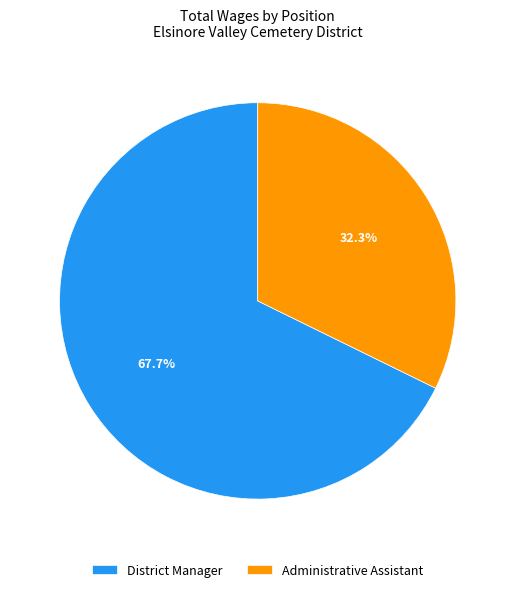

To the nearest percent, what is the difference between the largest and smallest slice percentages?

35%